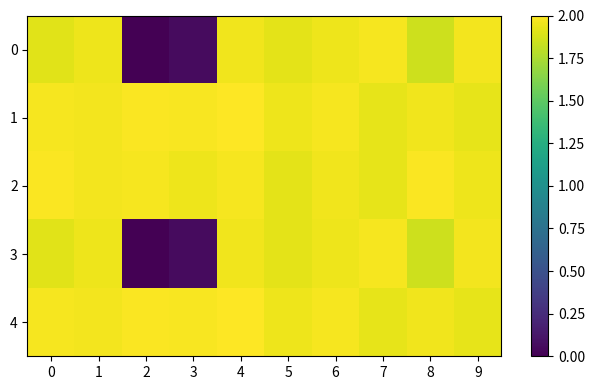

Which category has the lowest value across all series?

2